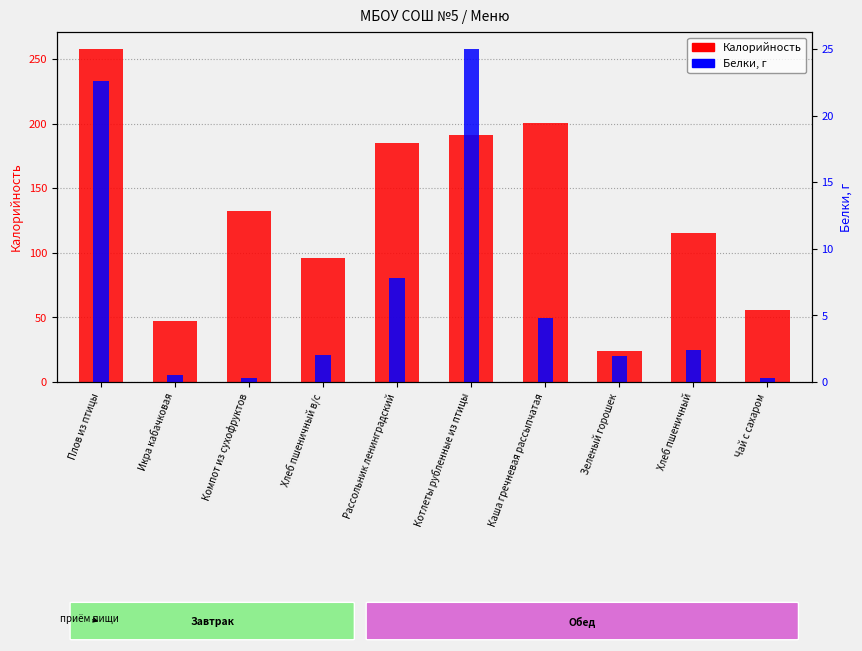

What is the average value of the Белки series?

6.8